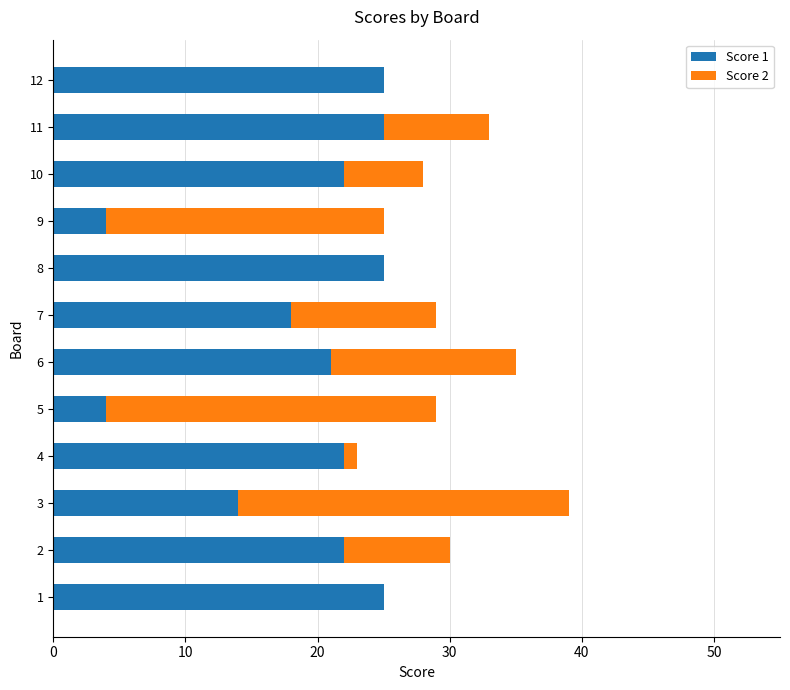

At which category is the sum across all series the highest?

3